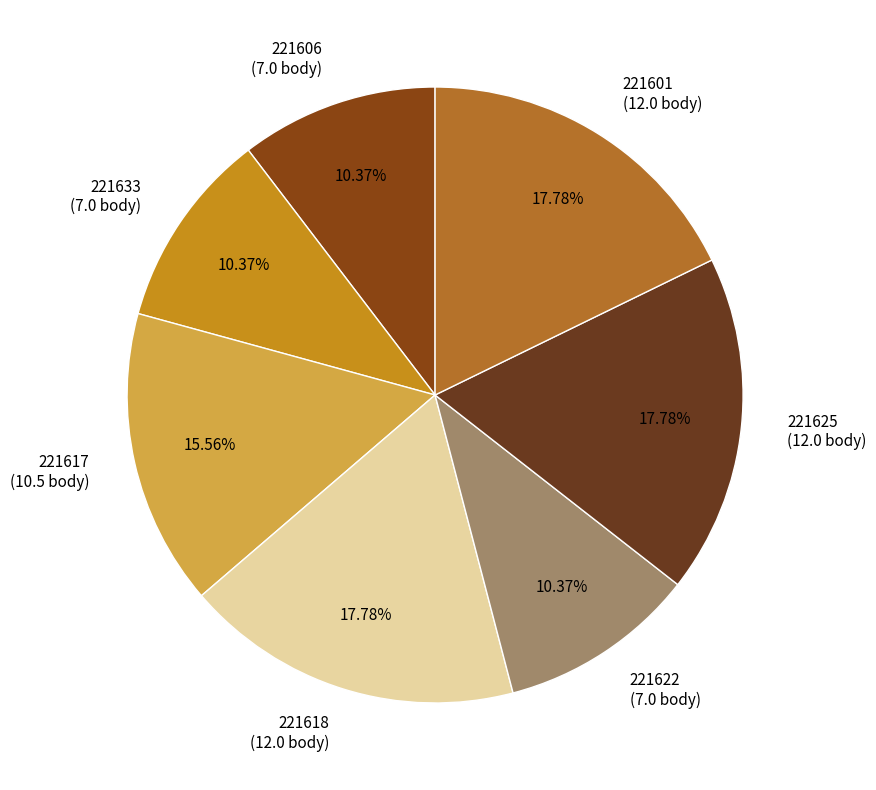

To the nearest percent, what portion does 221618 represent?

18%